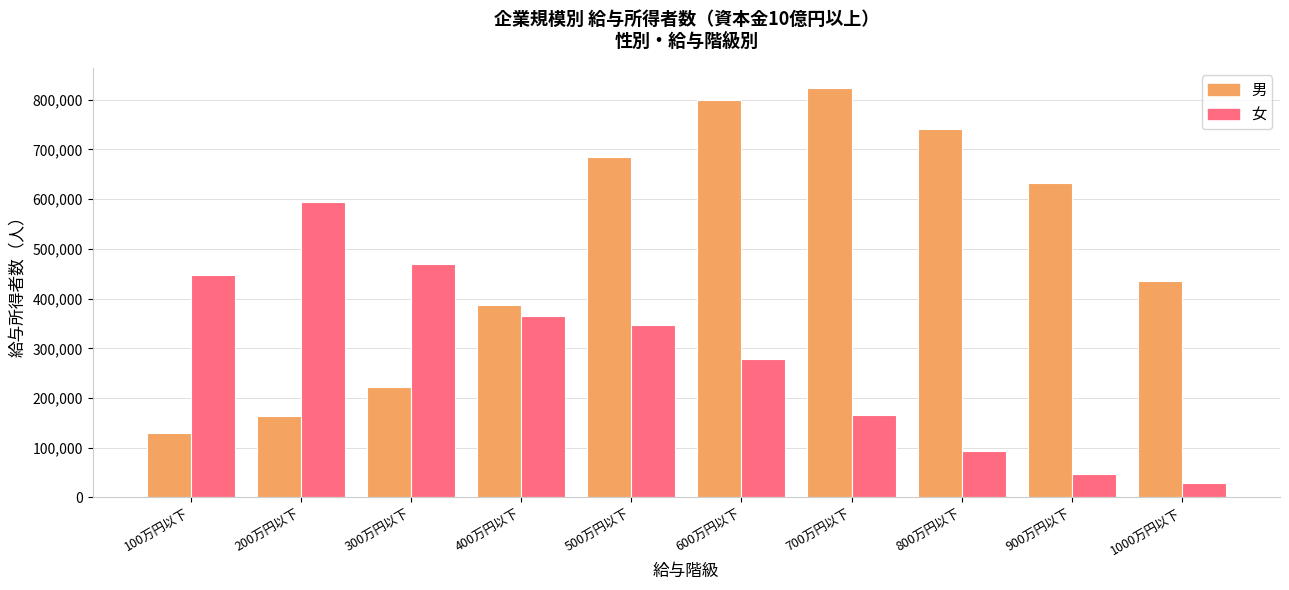

Reading left to right, transcribe all the data shown in this chart.

男: 130121	163187	222572	386911	684568	799566	822914	741411	632006	435862
女: 447914	594140	469893	364692	347138	277483	166745	92702	47854	29015